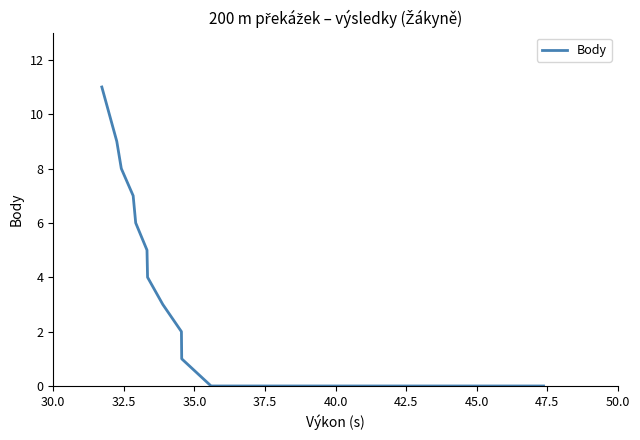

What is the sum of all values?

56